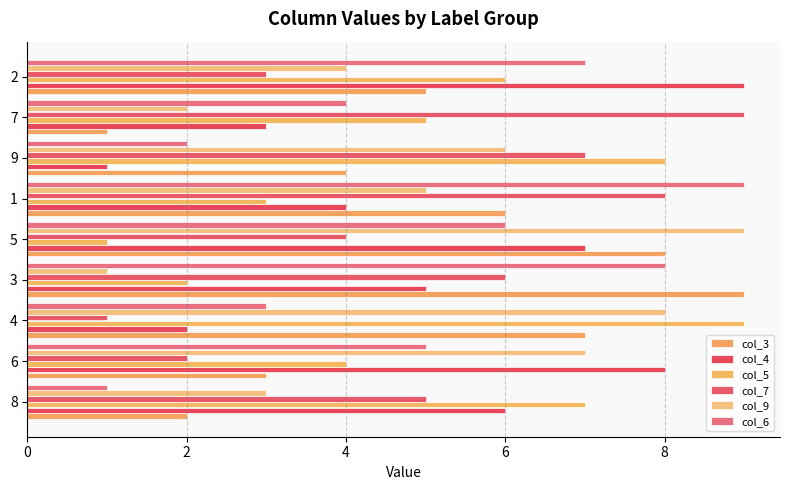

What is the approximate value of col_9 at 4?

8